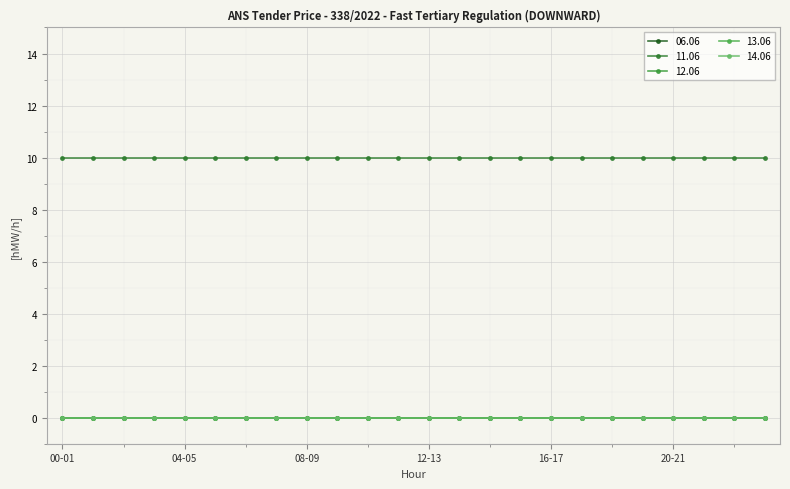

At which category is the sum across all series the highest?

00-01